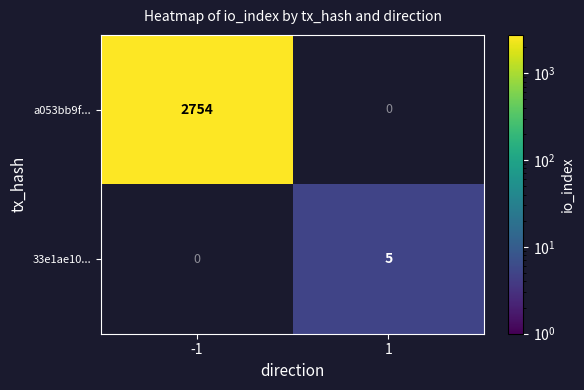

True or false: a053bb9f... has a value of 2754 at -1.

True